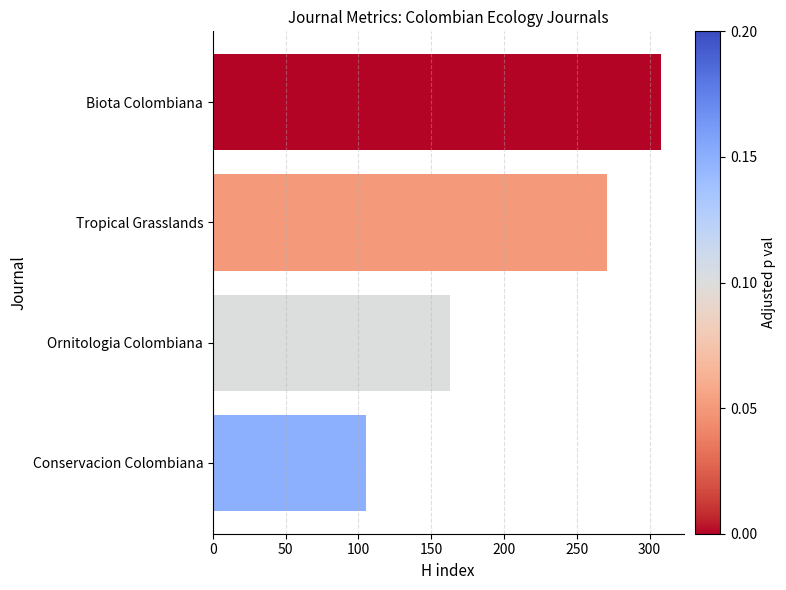

Are the bars horizontal?

Yes